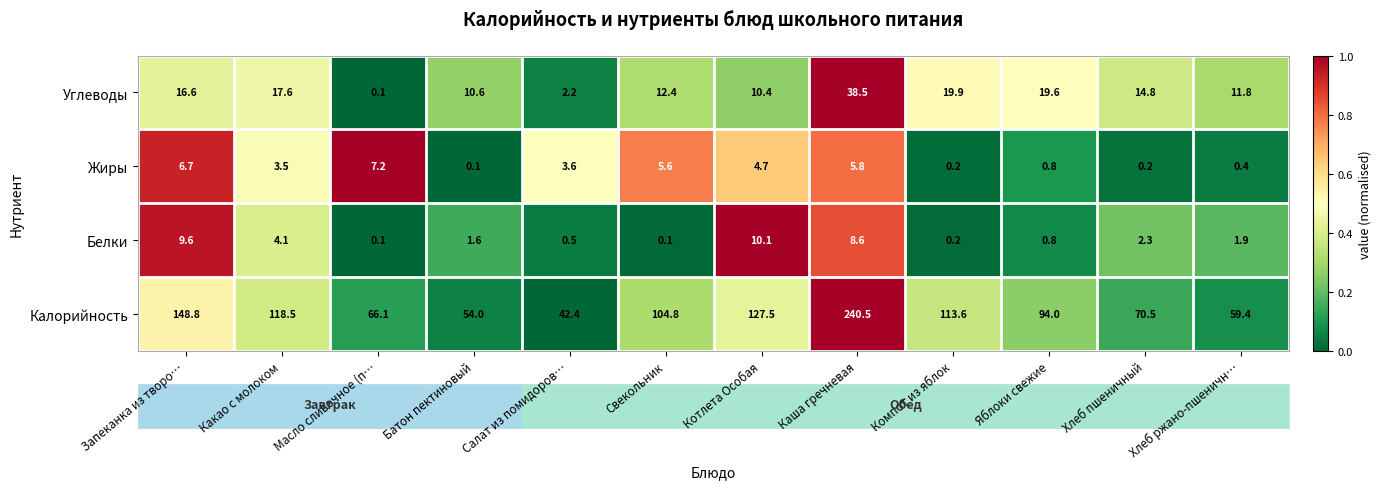

Count the number of data series in this chart.

4